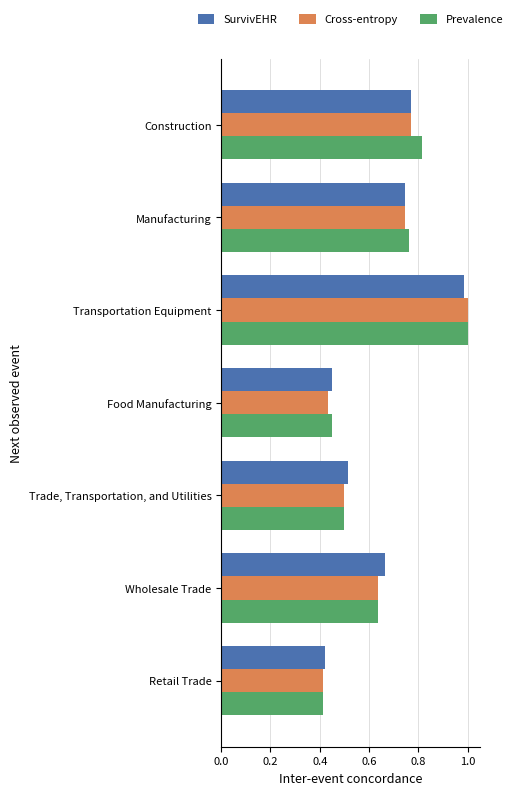

What is the sum of the SurvivEHR values at Trade, Transportation, and Utilities and Manufacturing?

1.3